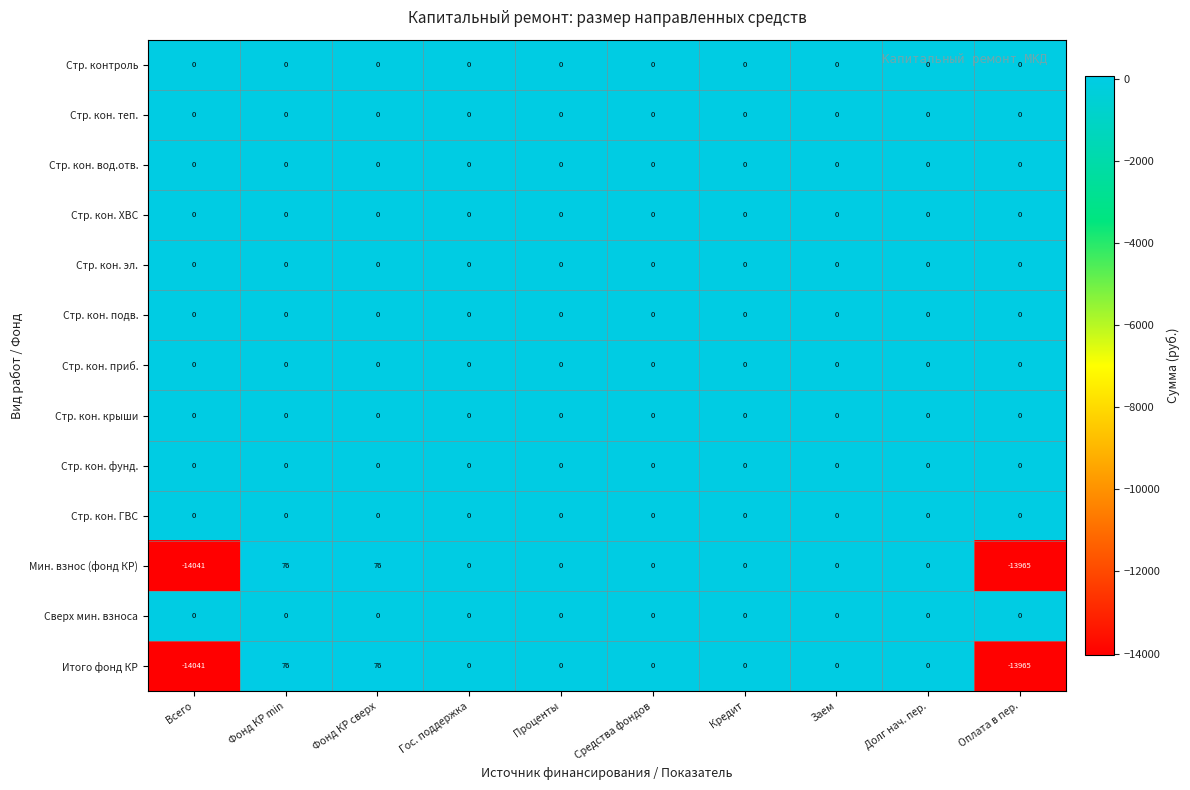

The Стр. контроль series shows 0 at Долг нач. пер.. True or false?

True